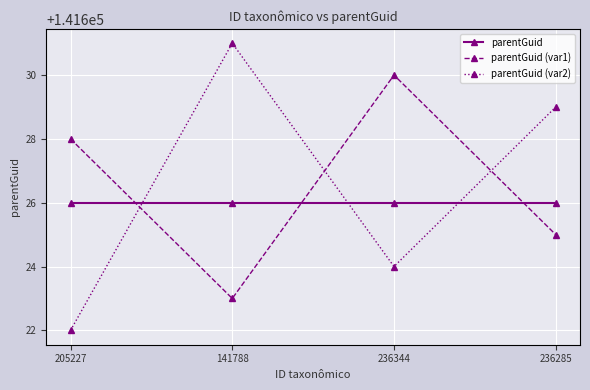

Rank the categories by parentGuid (var2) value from lowest to highest.

205227, 236344, 236285, 141788